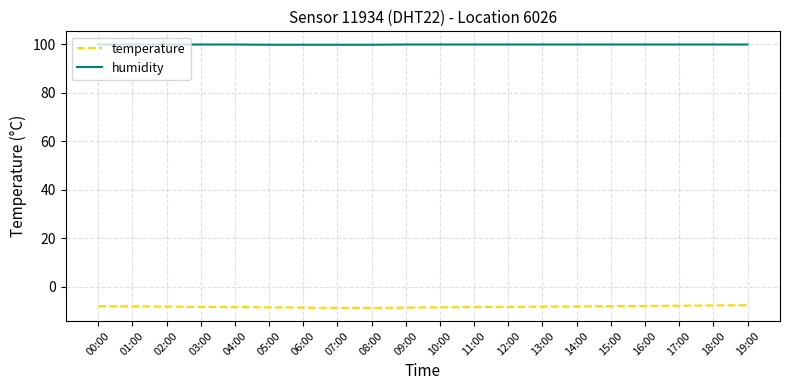

How many categories are shown in the chart?

20